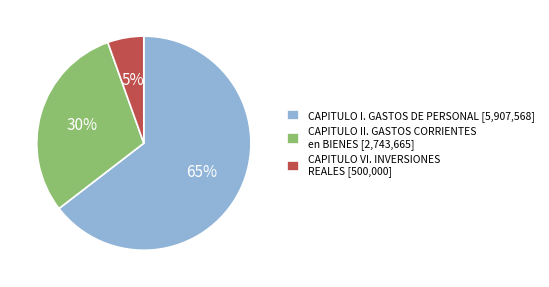

Does CAPITULO II. GASTOS CORRIENTES en BIENES [2,743,665] account for over 50% of the chart?

No